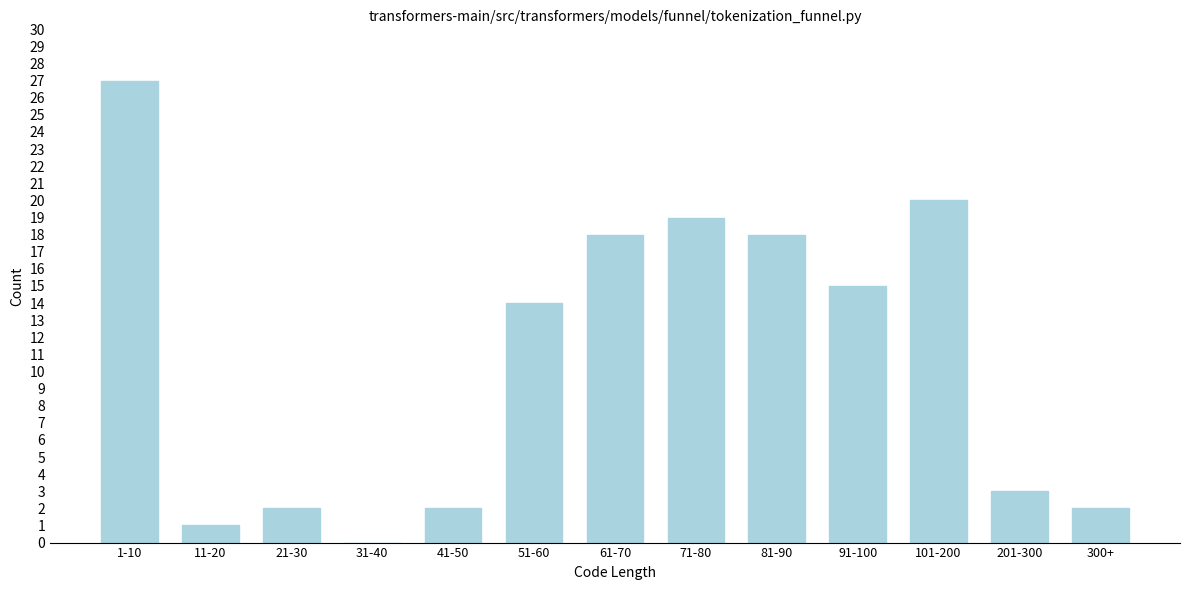

Reading left to right, extract all data points from this chart.

1-10=27	11-20=1	21-30=2	31-40=0	41-50=2	51-60=14	61-70=18	71-80=19	81-90=18	91-100=15	101-200=20	201-300=3	300+=2